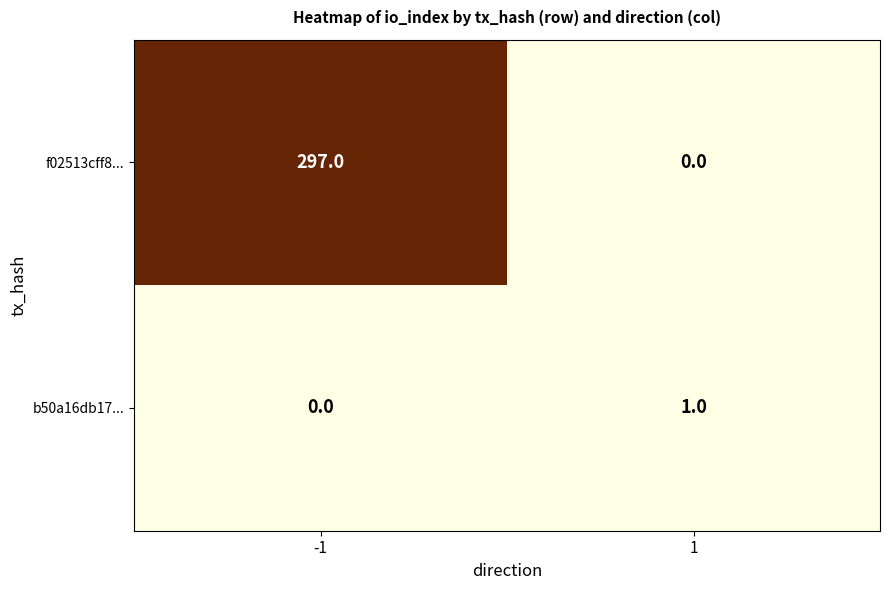

Rank the series by their maximum value, from lowest to highest.

b50a16db17..., f02513cff8...